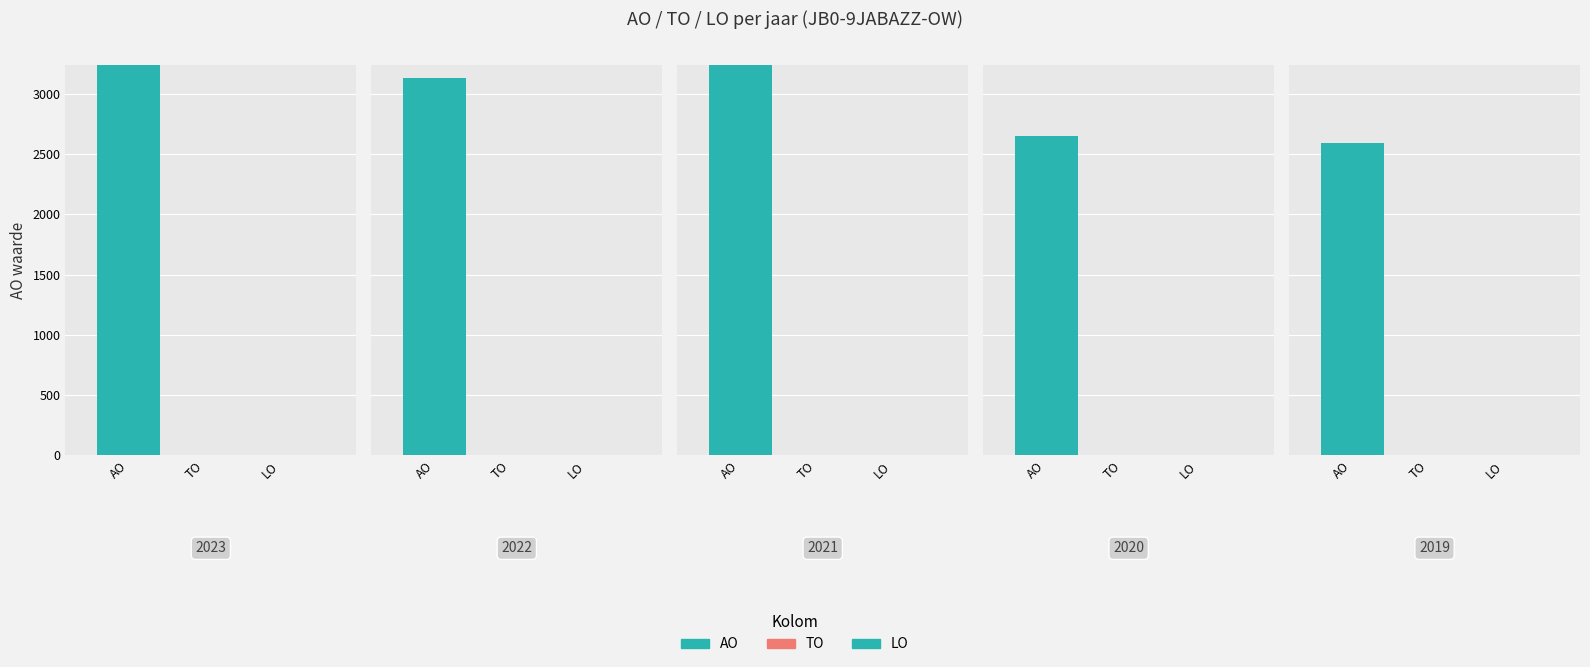

Rank the series at 2019 1ste aanpassing goedgekeurd from highest to lowest value.

AO, TO, LO